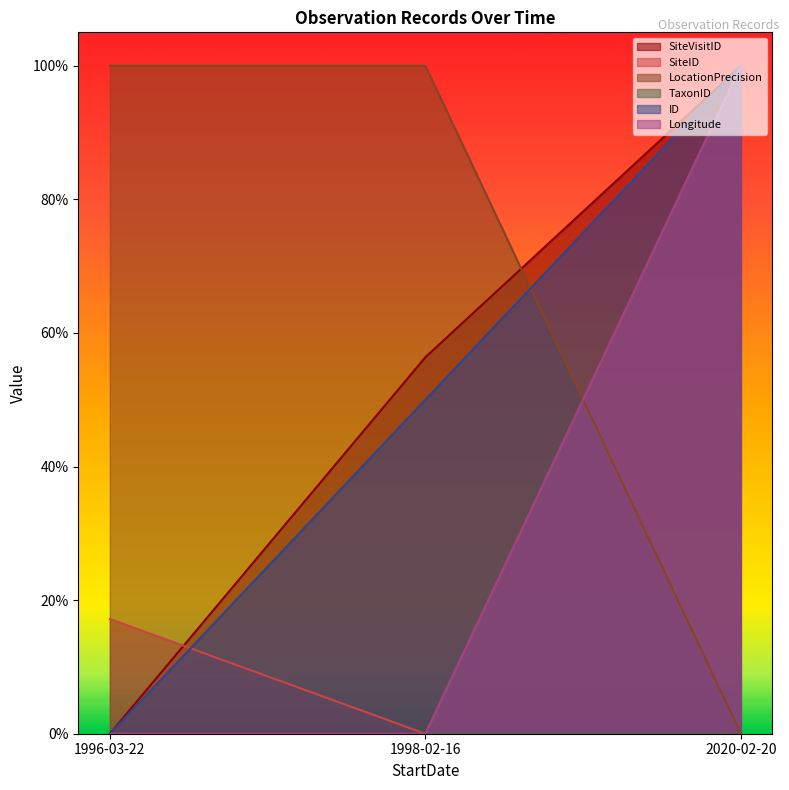

Which series changed the most between 1996-03-22 and 1998-02-16?

SiteVisitID